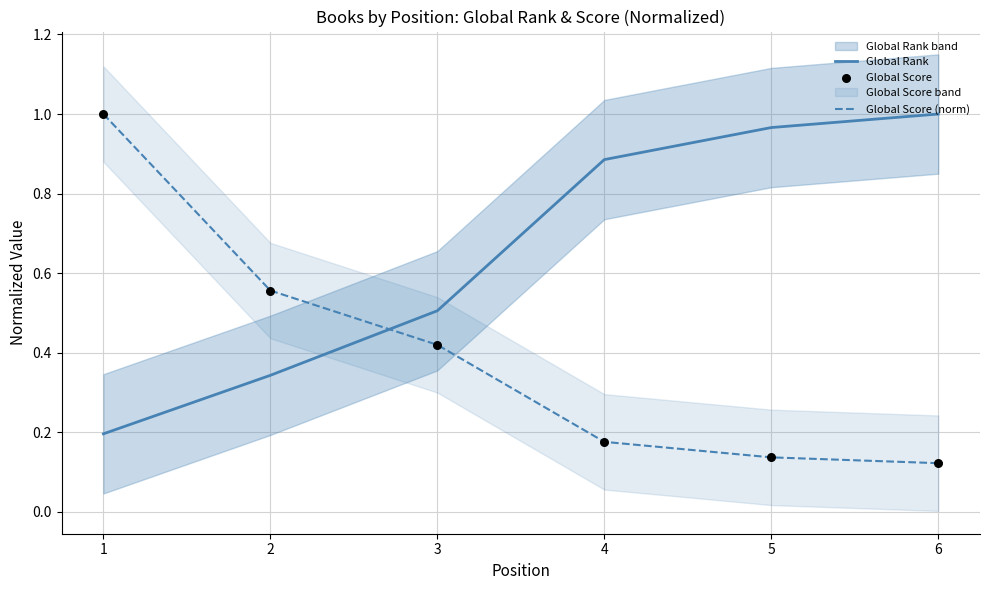

Is the value of Global Score (norm) at 1 greater than the value of Global Rank at 5?

Yes